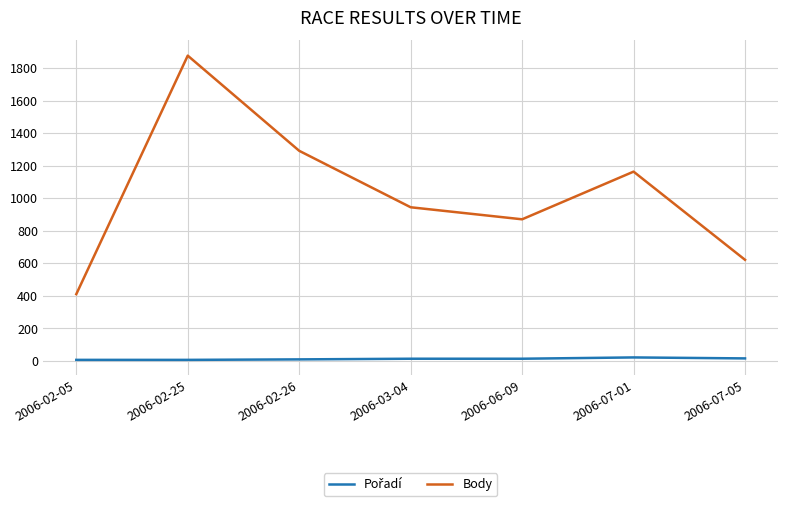

What is the approximate value of Body at 2006-02-25?

1876